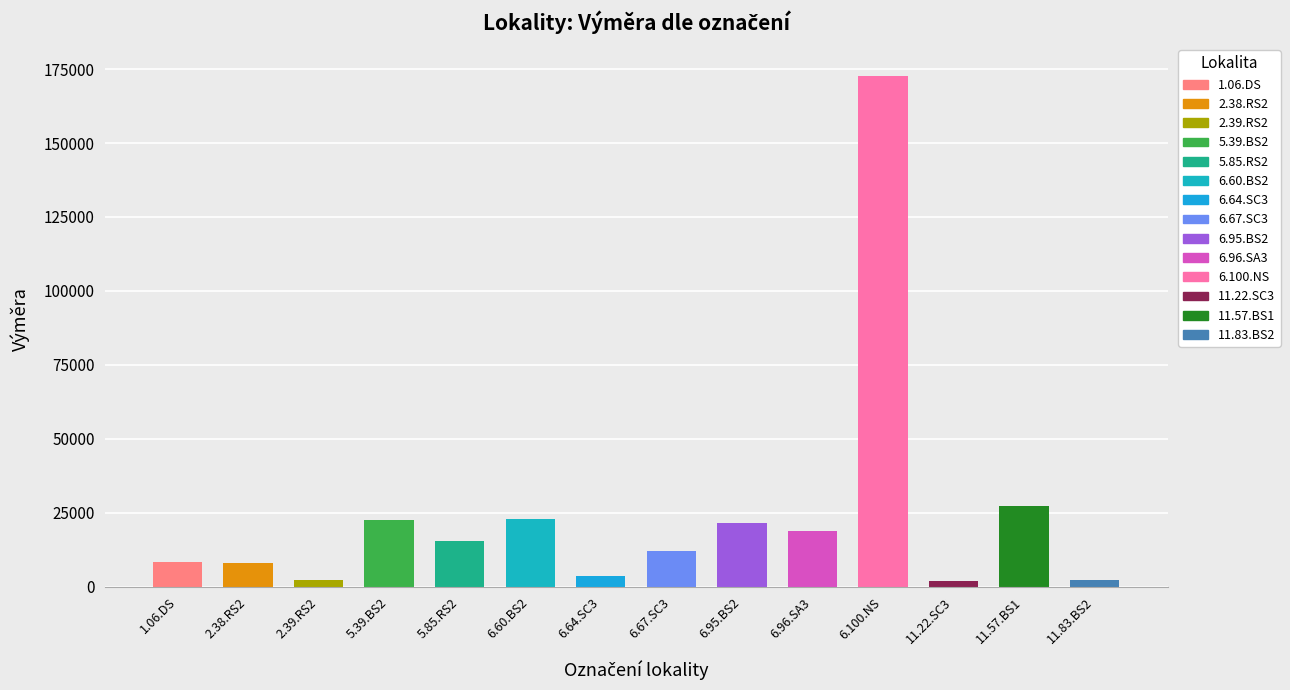

How many data points are less than 15587?

7